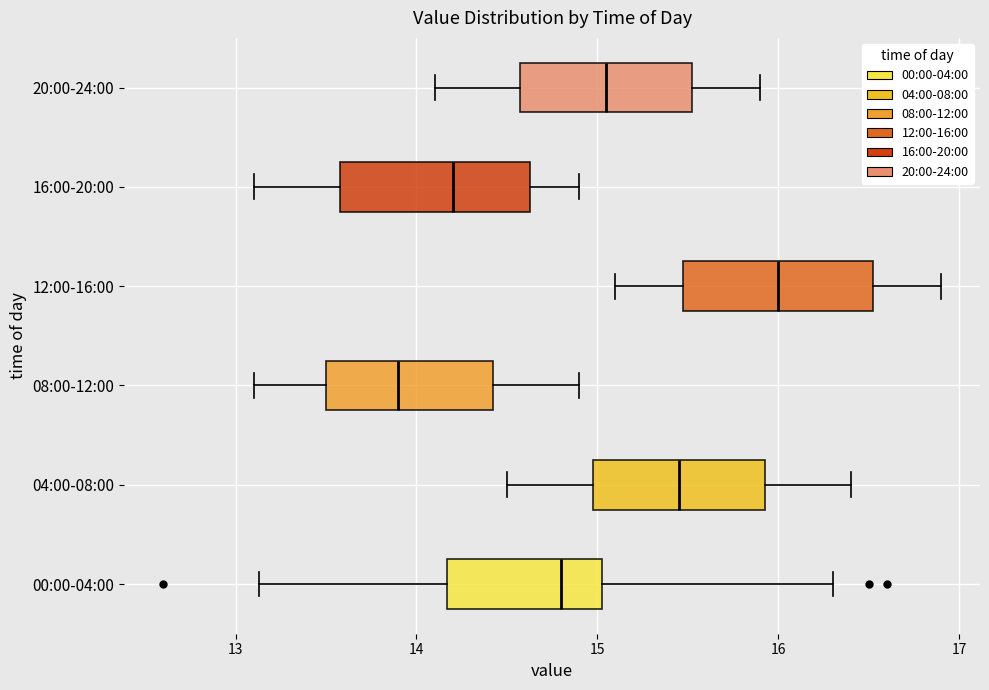

Which box has the furthest to the right median line?

12:00-16:00